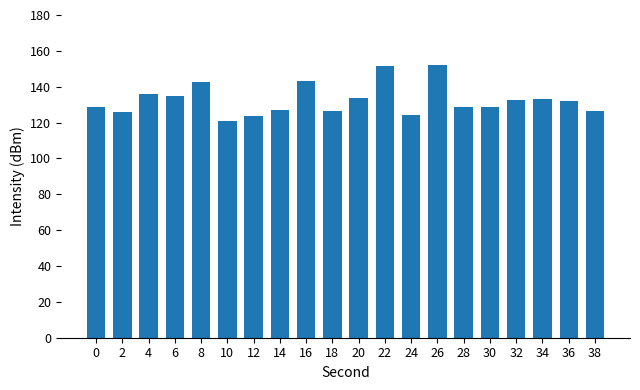

Are the bars horizontal?

No